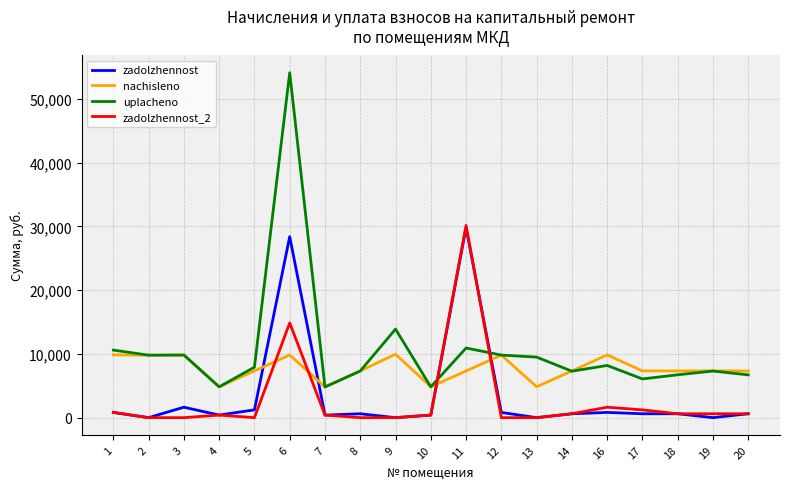

Is this an area chart (filled region under the line)?

No